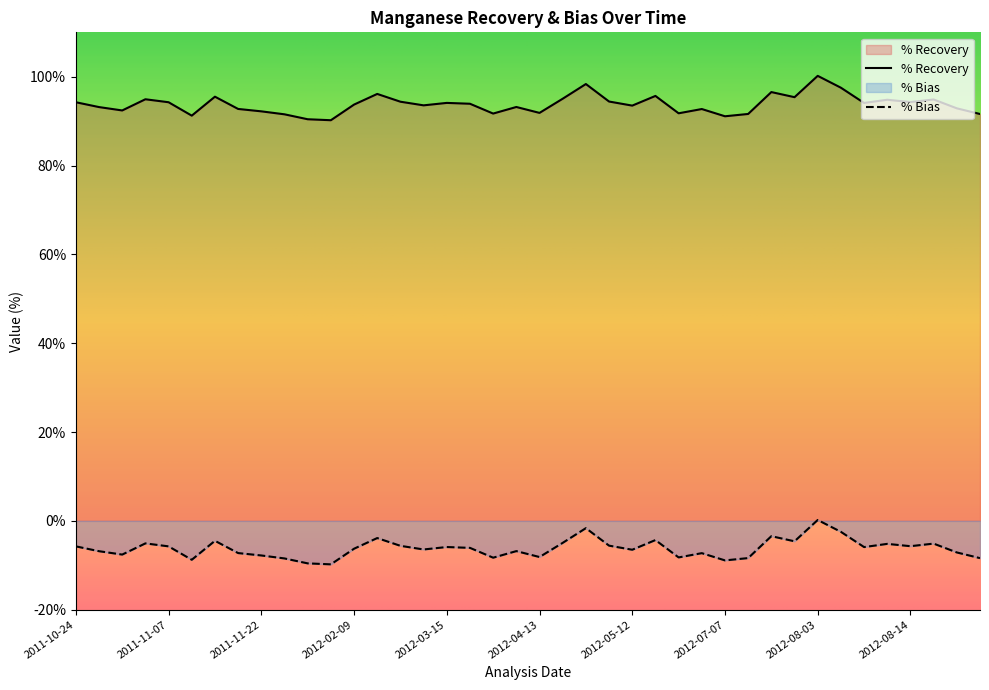

Which series has the largest range (max minus min)?

% Recovery